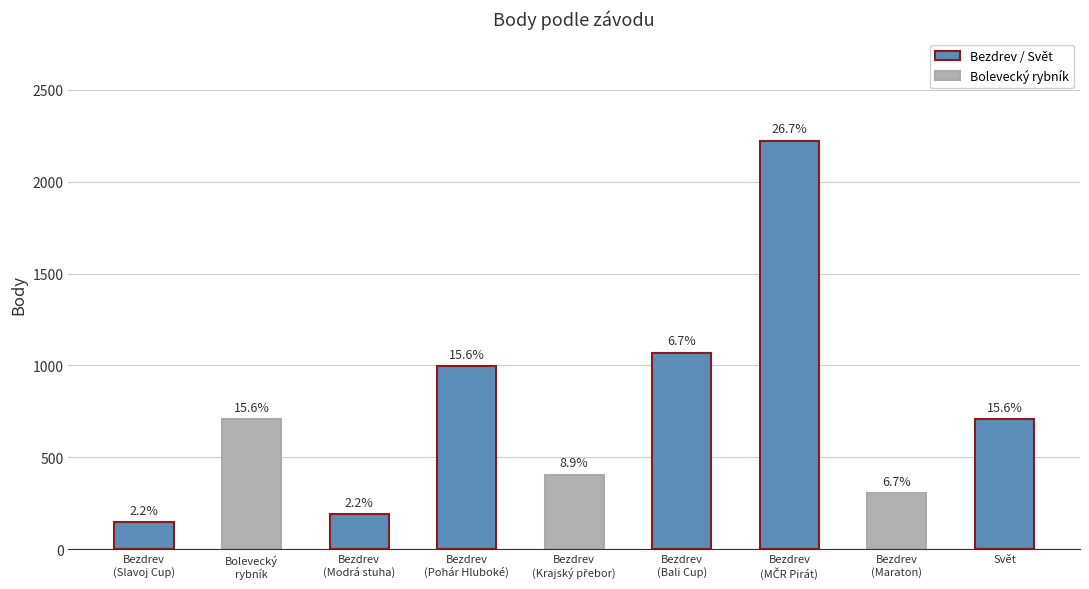

The value at Bezdrev
(Bali Cup) is 1069. True or false?

True